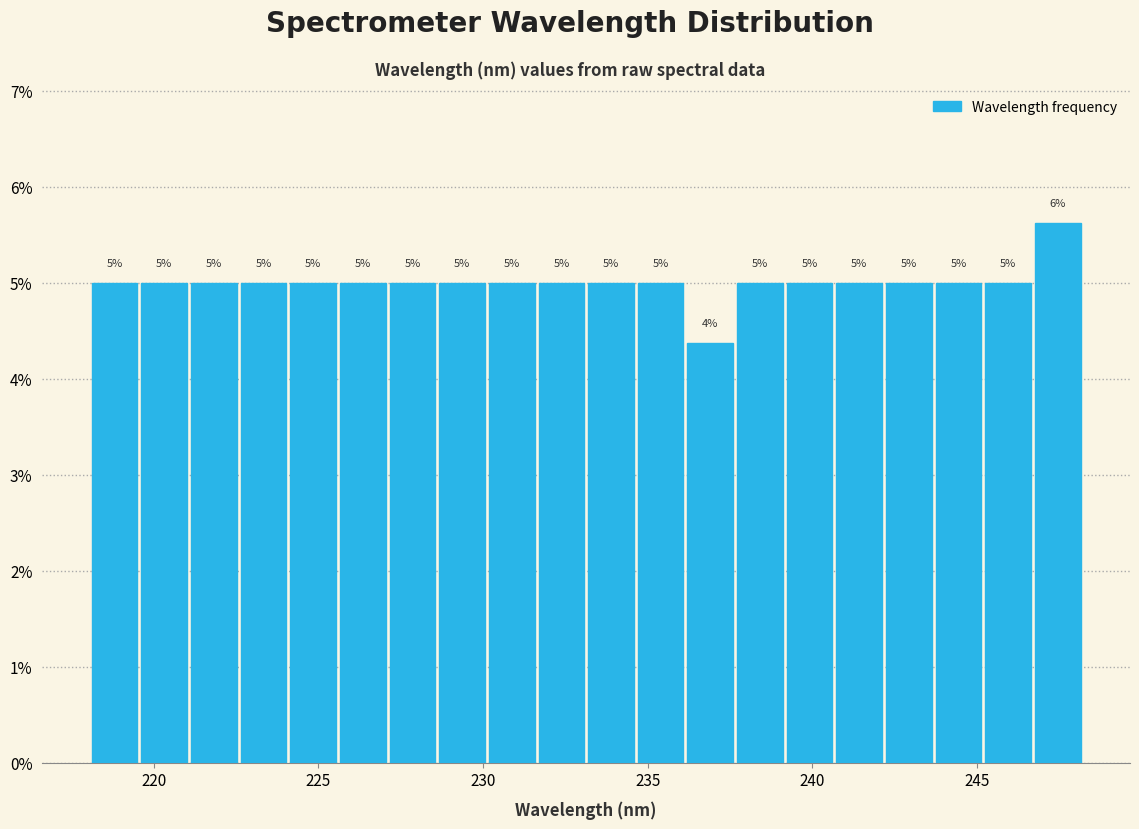

Read against the x-axis, roughly where is the centre of the tallest bar?

247.5